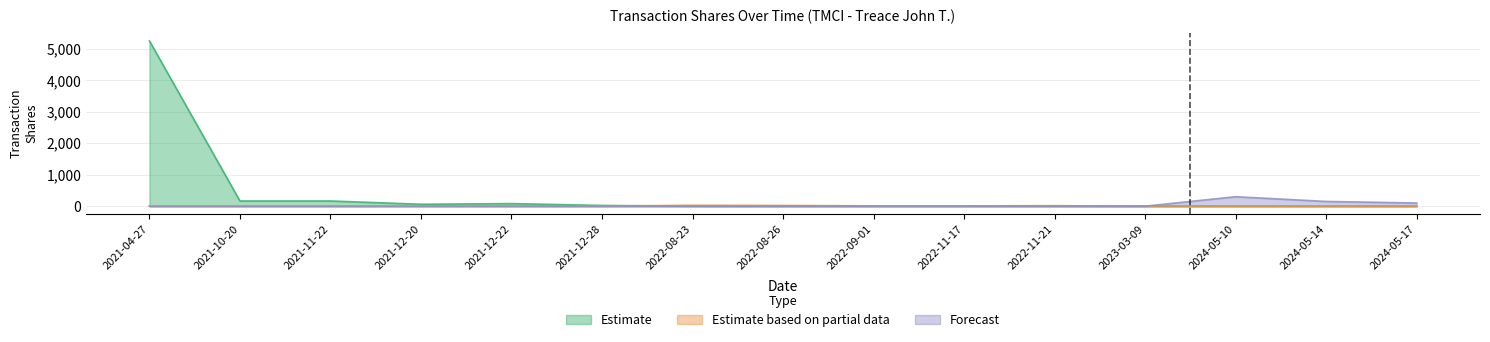

The value of Estimate at 2022-08-26 is 2439.9. True or false?

False